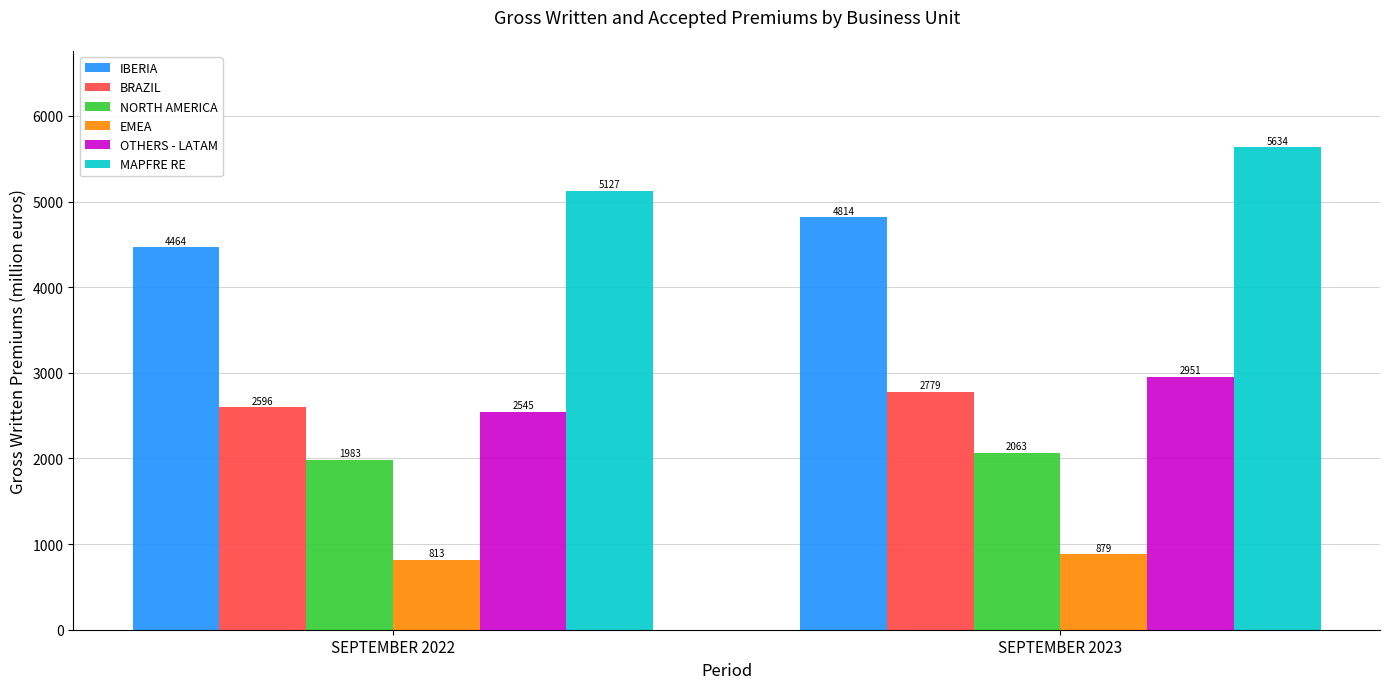

The value of OTHERS - LATAM at SEPTEMBER 2022 is 555.2. True or false?

False